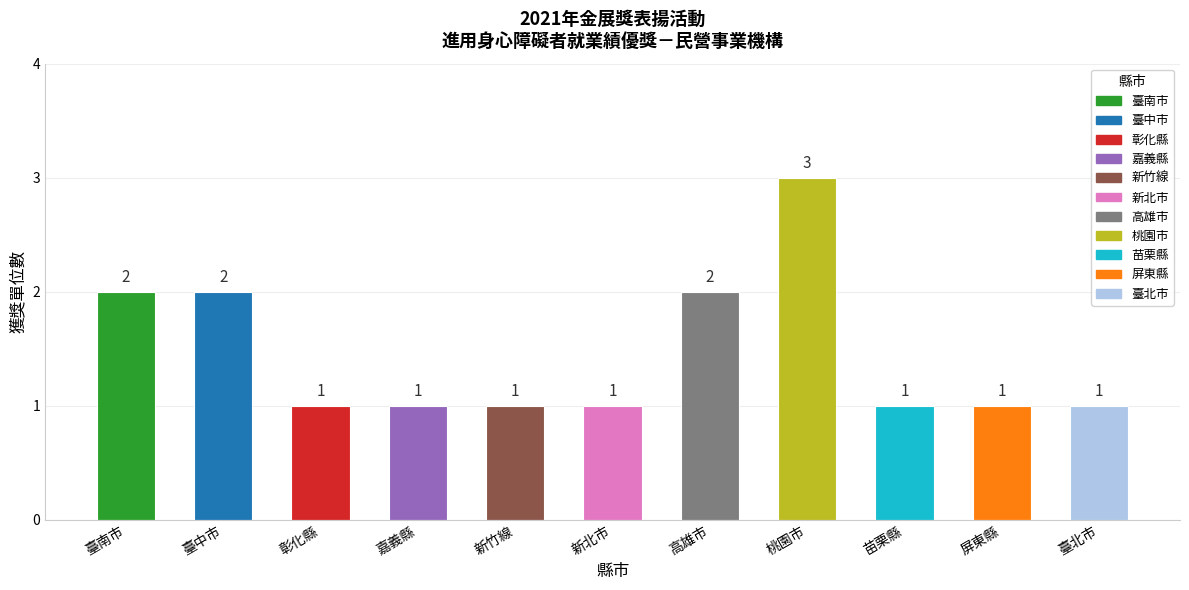

What is the change in value from 臺南市 to 臺北市?

-1